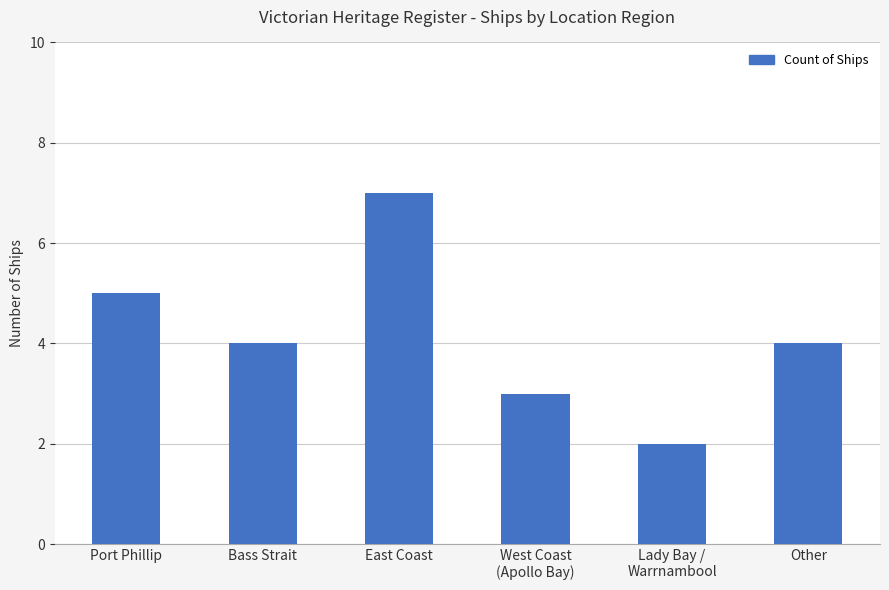

What position from the right is East Coast?

4